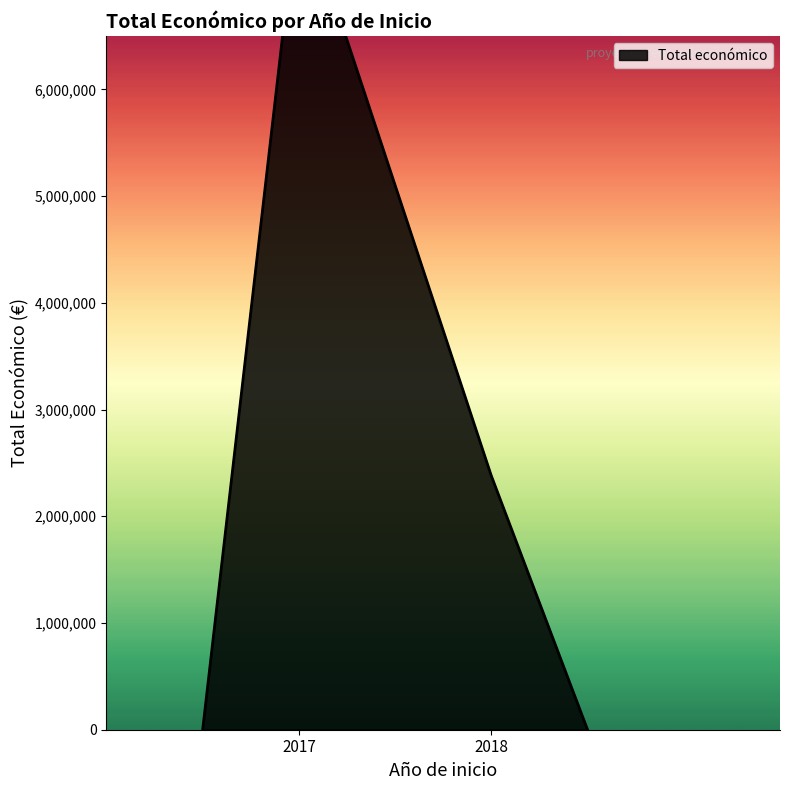

What is the average value?

2550969